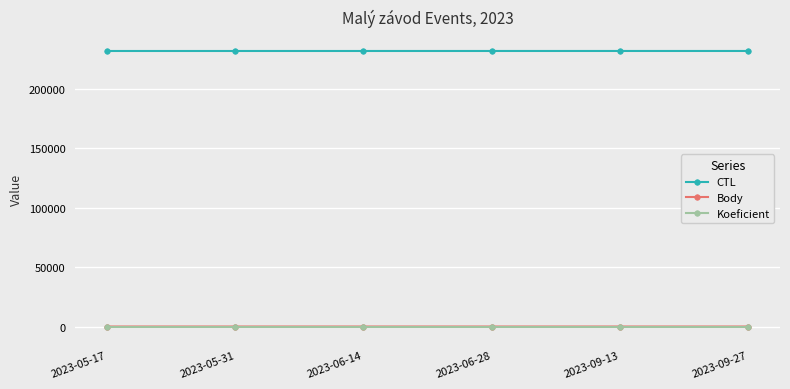

Which series has the largest total across all categories?

CTL